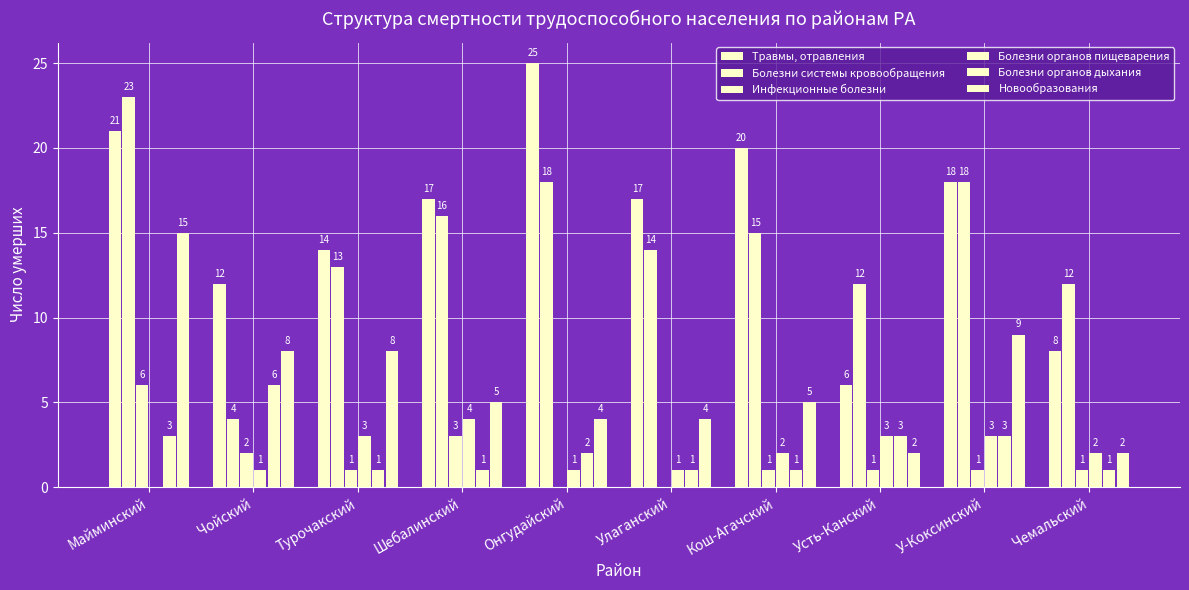

What is the value of the Новообразования bar at the 5th from the left?

4